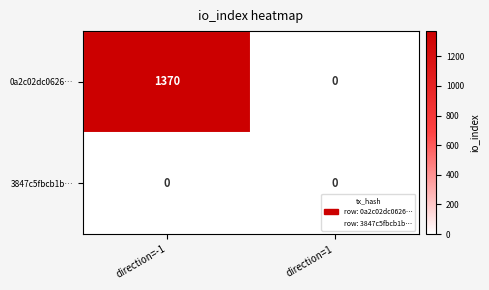

True or false: 3847c5fbcb1b… has a value of 0 at direction=1.

True